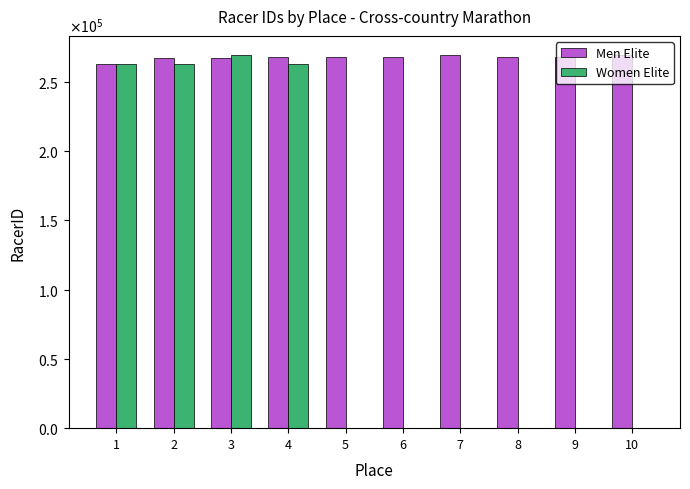

Rank the series by their maximum value, from highest to lowest.

Women Elite, Men Elite